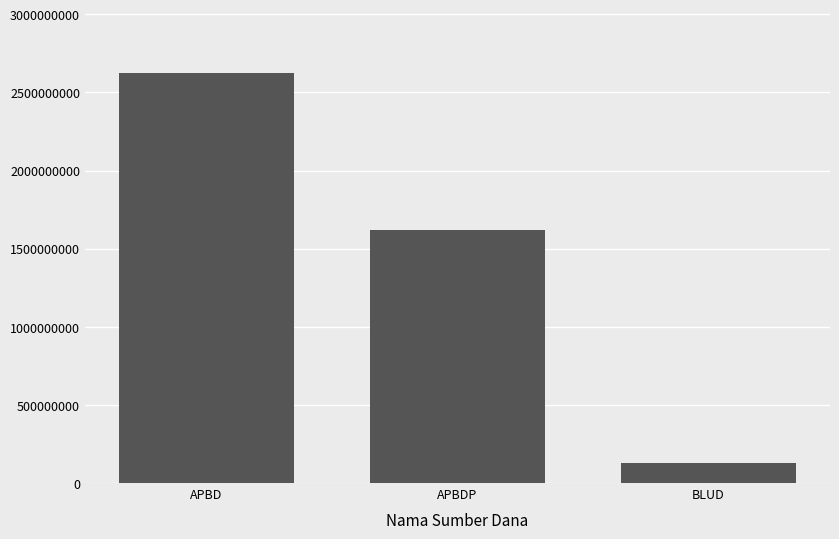

What position from the left is APBD?

1